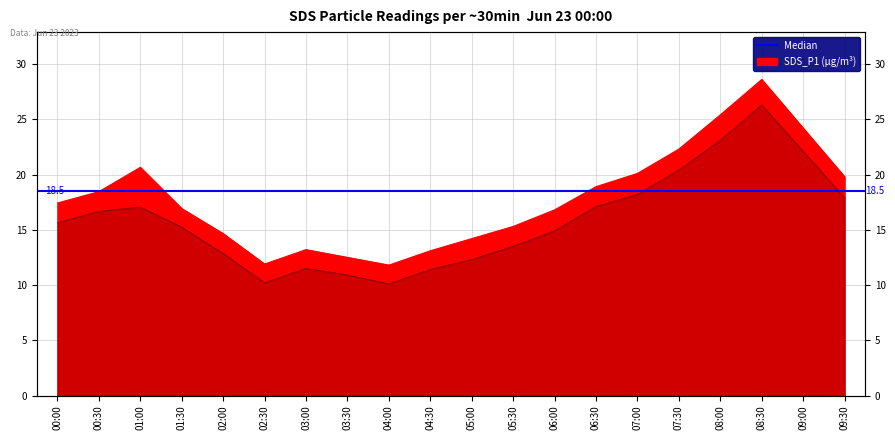

What is the average value of the SDS_P1 series?

17.8